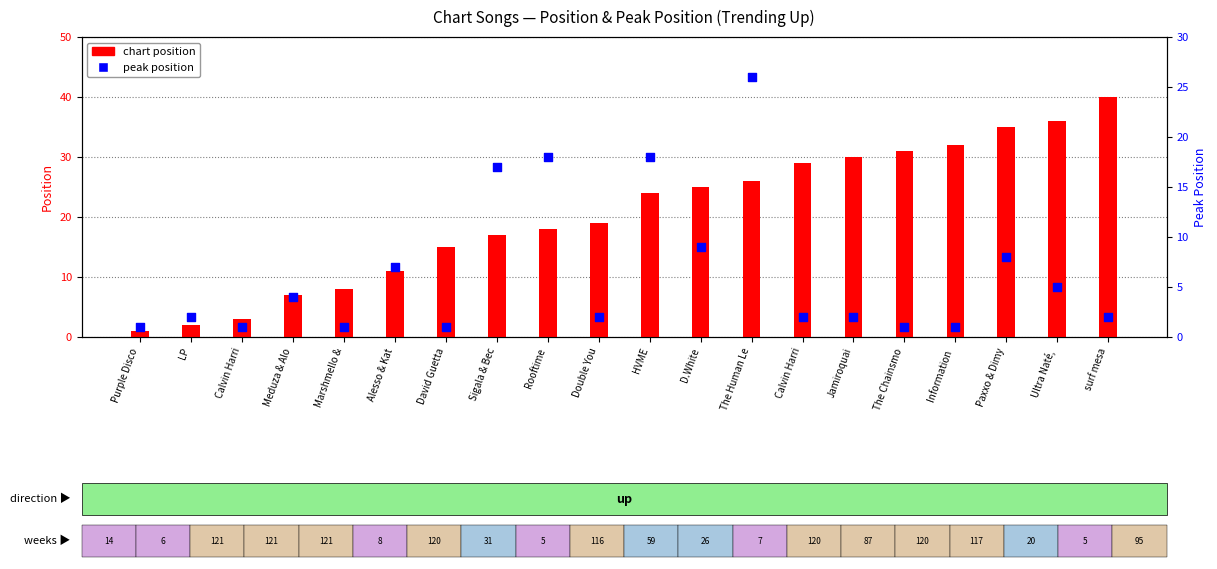

Which series has the largest Y range (max minus min)?

position (chart rank)